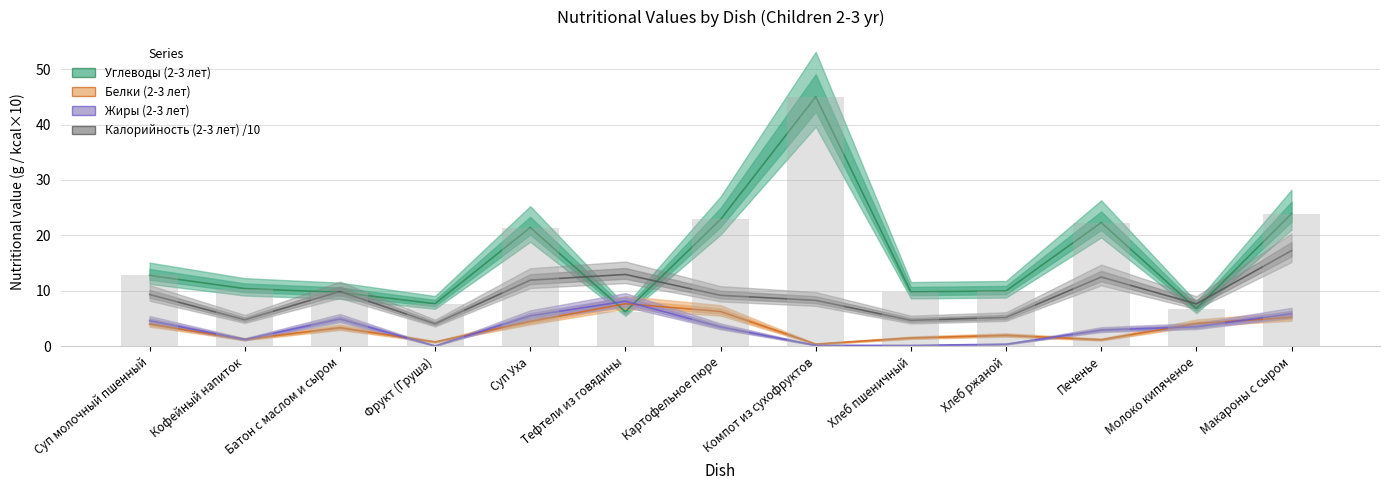

Reading left to right, what are all the values shown in this chart?

Углеводы (2-3 лет): 12.8	10.4	9.7	7.7	21.4	6.3	22.9	45.0	9.8	10.0	22.3	6.8	23.9
Белки (2-3 лет): 4.0	1.2	3.4	0.8	4.5	7.7	6.3	0.4	1.5	2.0	1.2	4.1	5.2
Жиры (2-3 лет): 4.6	1.2	5.0	0.1	5.5	8.1	3.5	0.2	0.2	0.4	2.9	3.5	5.9
Калорийность (2-3 лет) /10: 9.4	4.8	9.9	4.1	11.9	13.0	9.2	8.3	4.7	5.2	12.5	7.7	17.3